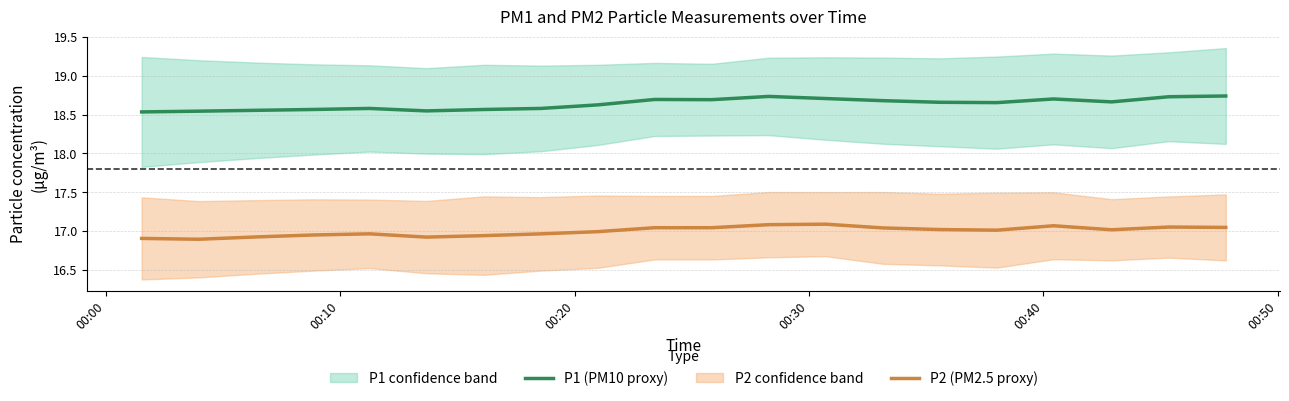

True or false: P1 (PM10 proxy) and P2 (PM2.5 proxy) cross at least once.

False